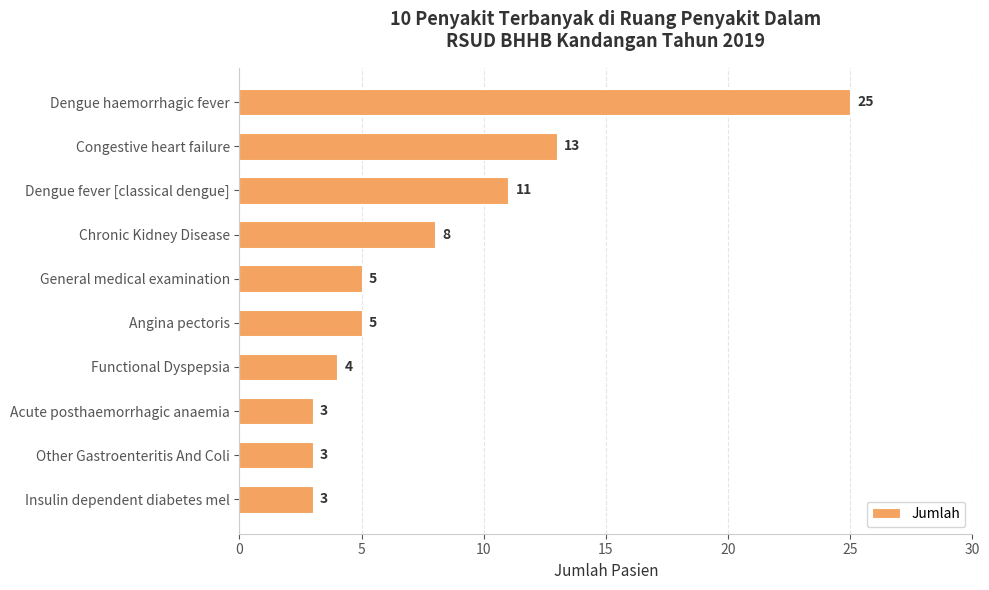

What value does the data have at Dengue haemorrhagic fever, to the nearest 5?

25